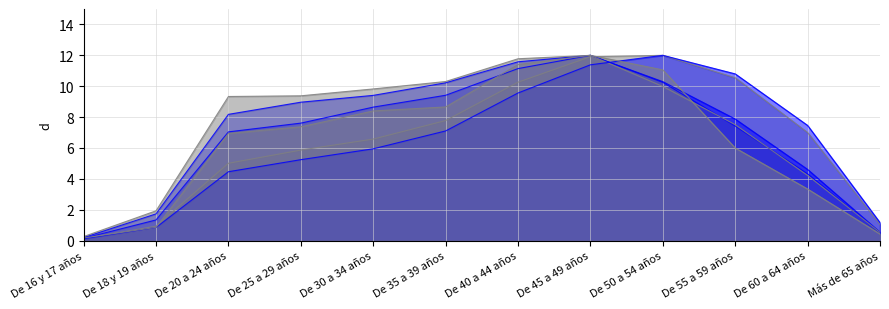

What is the smallest value displayed?

0.1